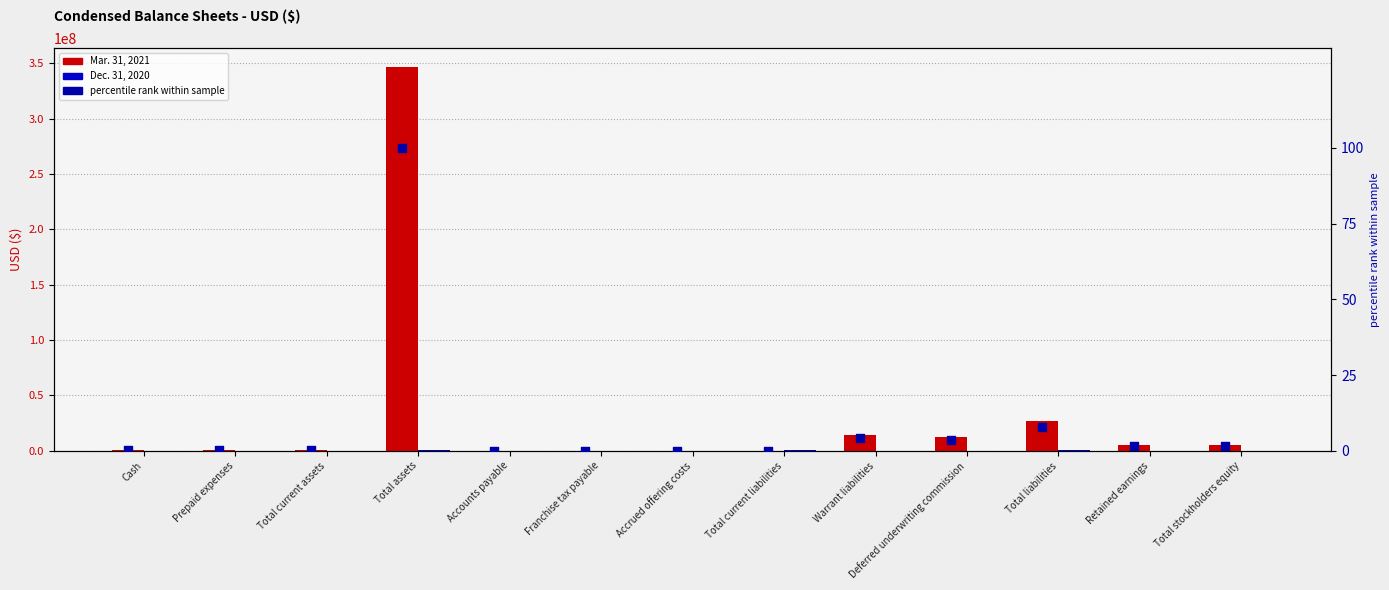

Which series reaches the maximum Y coordinate?

Mar. 31, 2021